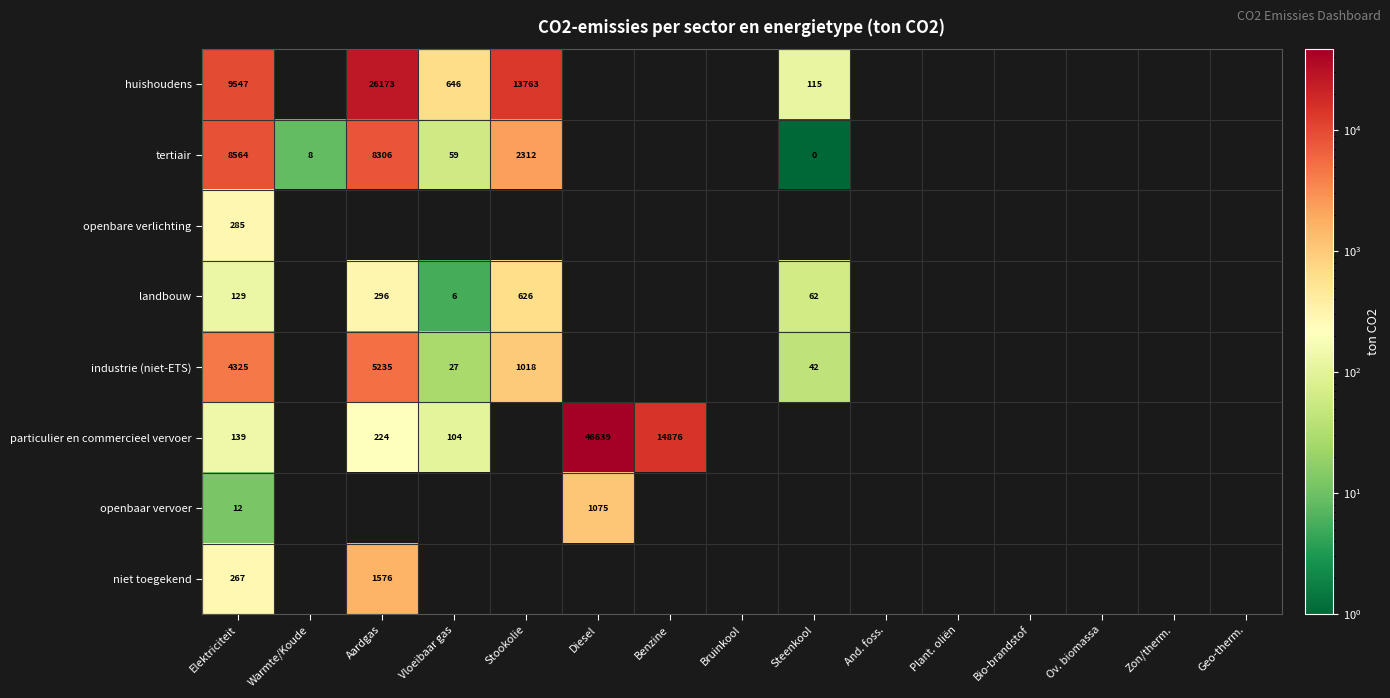

What is the total value across all series at Stookolie?

17718.8